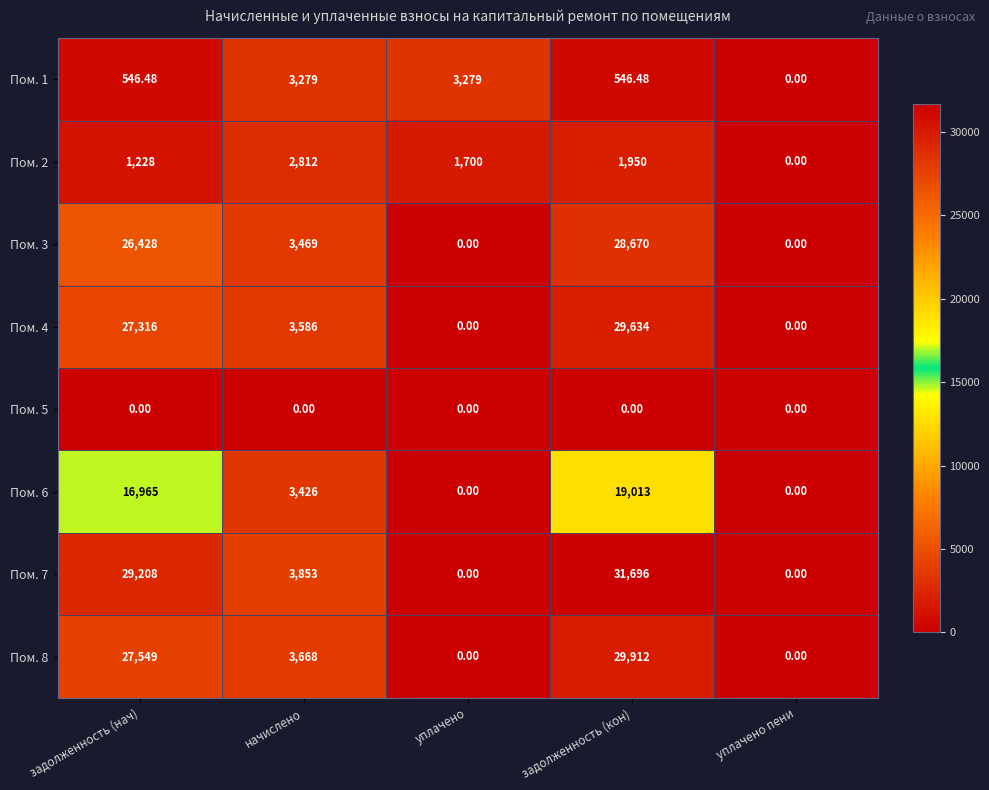

What is the greatest value displayed?

31696.0